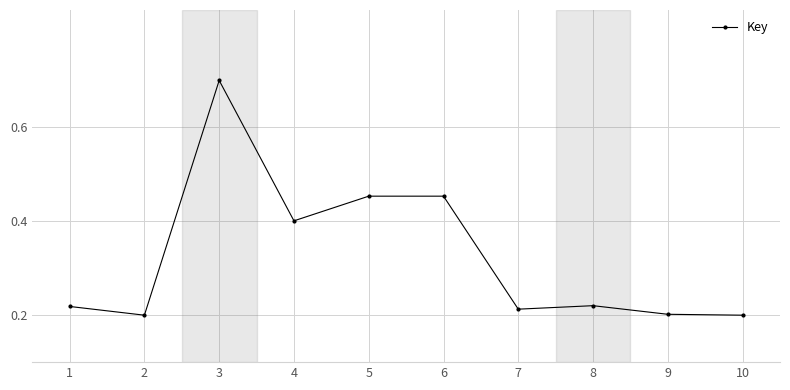

Count the values in the range 0 to 1.

10